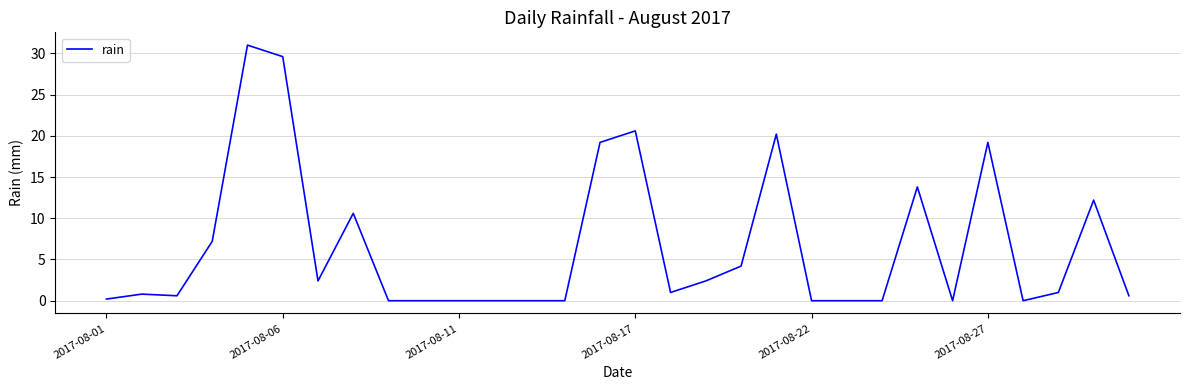

Reading left to right, list all the values displayed in this chart.

0.2	0.8	0.6	7.2	31.0	29.6	2.4	10.6	0.0	0.0	0.0	0.0	0.0	0.0	19.2	20.6	1.0	2.4	4.2	20.2	0.0	0.0	0.0	13.8	0.0	19.2	0.0	1.0	12.2	0.6